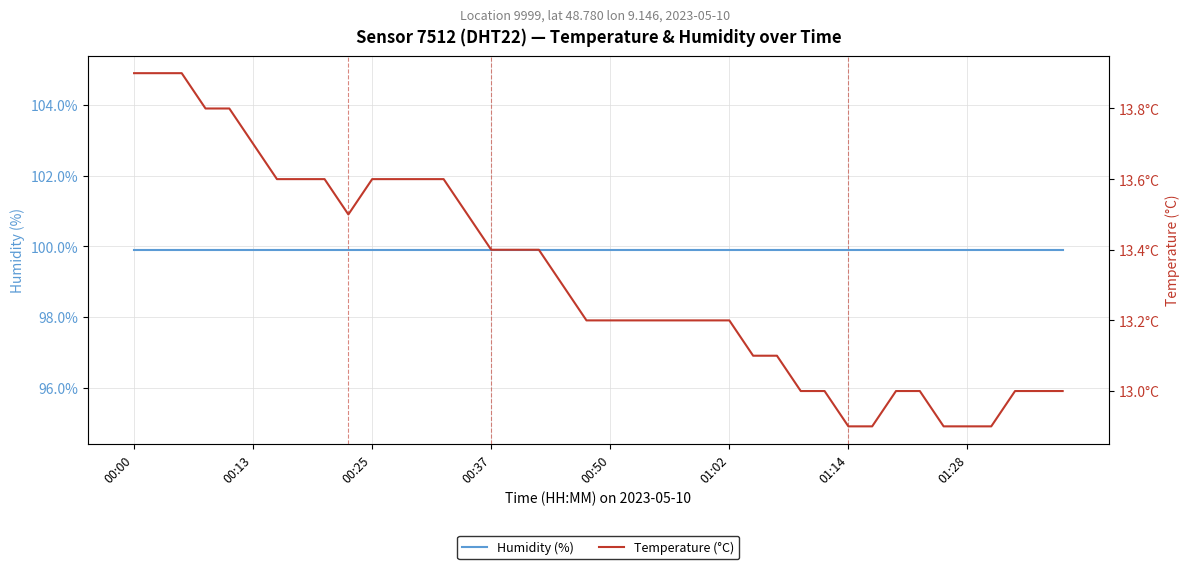

Rank the series at 28 from highest to lowest value.

Humidity (%), Temperature (°C)